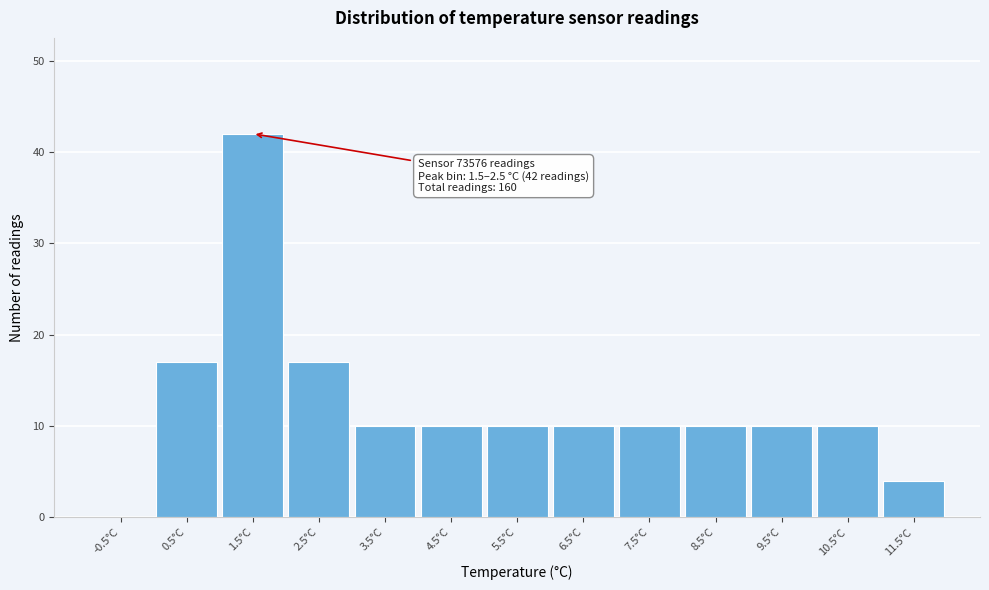

Reading left to right, transcribe all the data shown in this chart.

-0.5°C=0	0.5°C=17	1.5°C=42	2.5°C=17	3.5°C=10	4.5°C=10	5.5°C=10	6.5°C=10	7.5°C=10	8.5°C=10	9.5°C=10	10.5°C=10	11.5°C=4